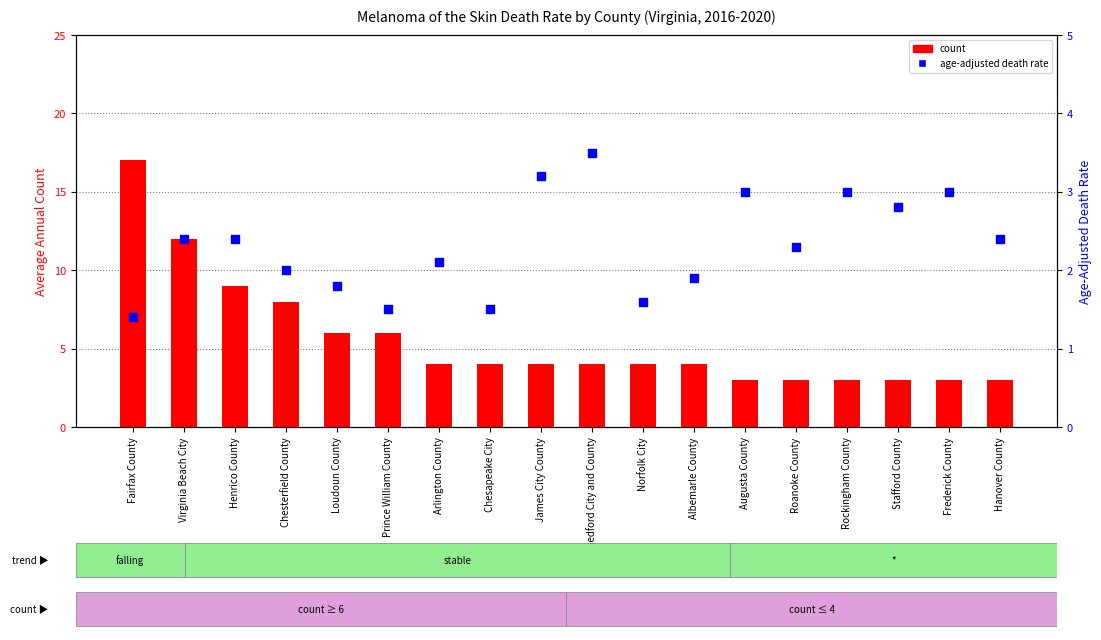

What is the total value across all series at Albemarle County?

5.9